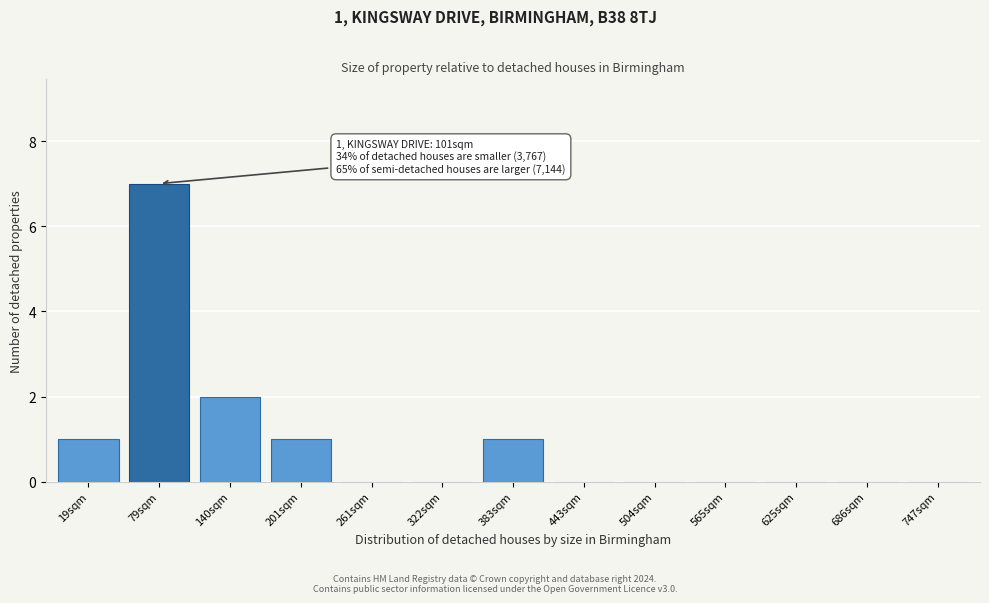

Reading left to right, extract all data points from this chart.

19sqm=1	79sqm=7	140sqm=2	201sqm=1	261sqm=0	322sqm=0	383sqm=1	443sqm=0	504sqm=0	565sqm=0	625sqm=0	686sqm=0	747sqm=0